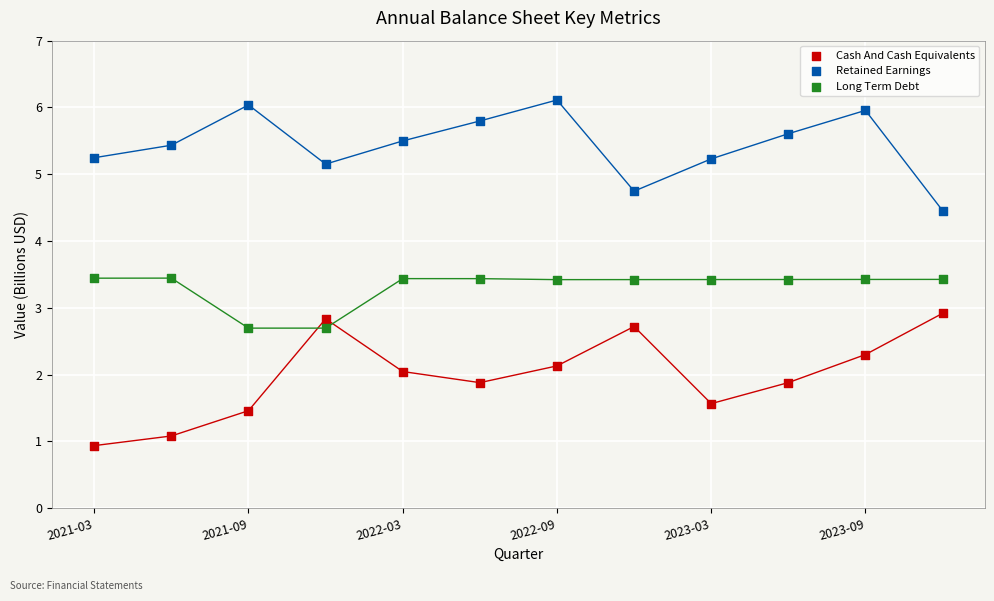

Across all data points, what is the range of Y values (max minus min)?

5.2